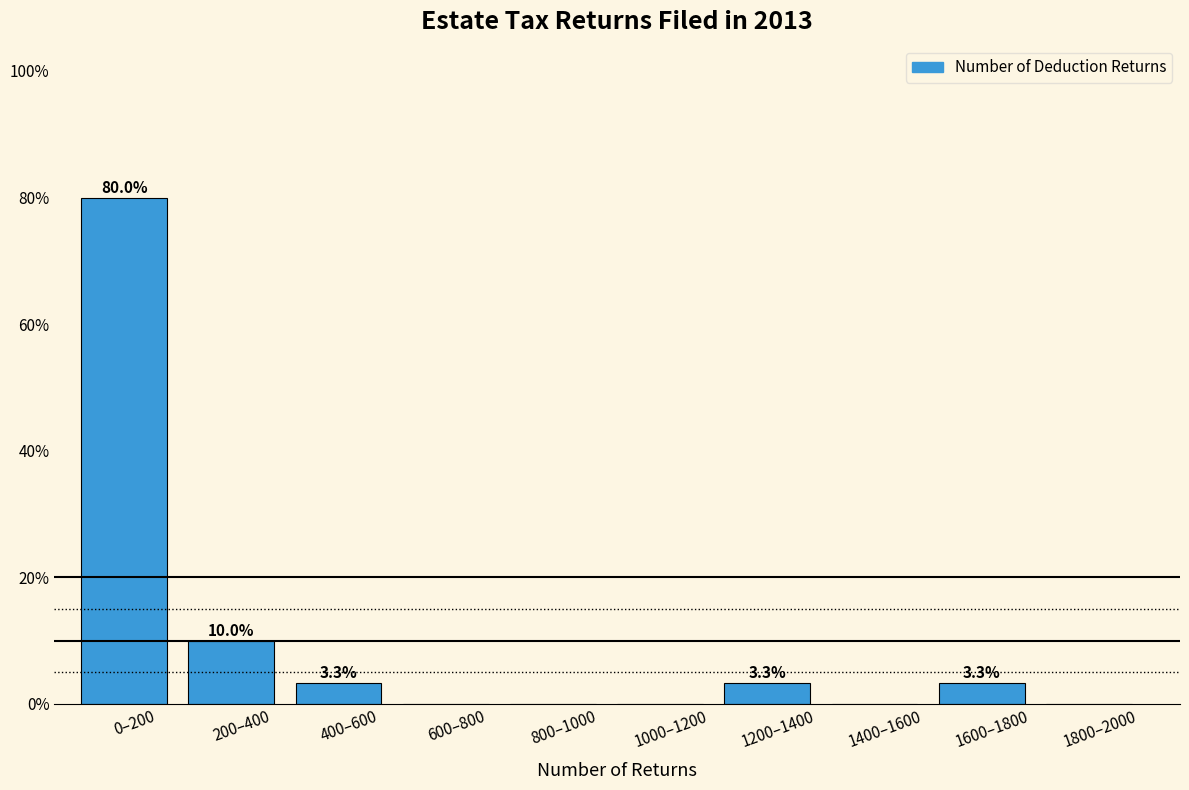

Reading left to right, transcribe all the data shown in this chart.

0–200=80.0	200–400=10.0	400–600=3.3	600–800=0.0	800–1000=0.0	1000–1200=0.0	1200–1400=3.3	1400–1600=0.0	1600–1800=3.3	1800–2000=0.0